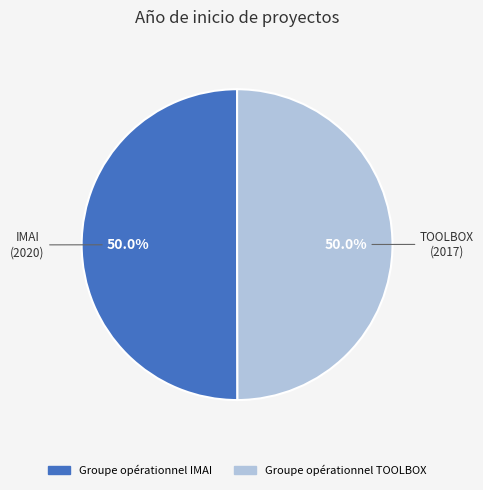

Do Groupe opérationnel TOOLBOX and Groupe opérationnel IMAI together represent more than half of the pie?

Yes